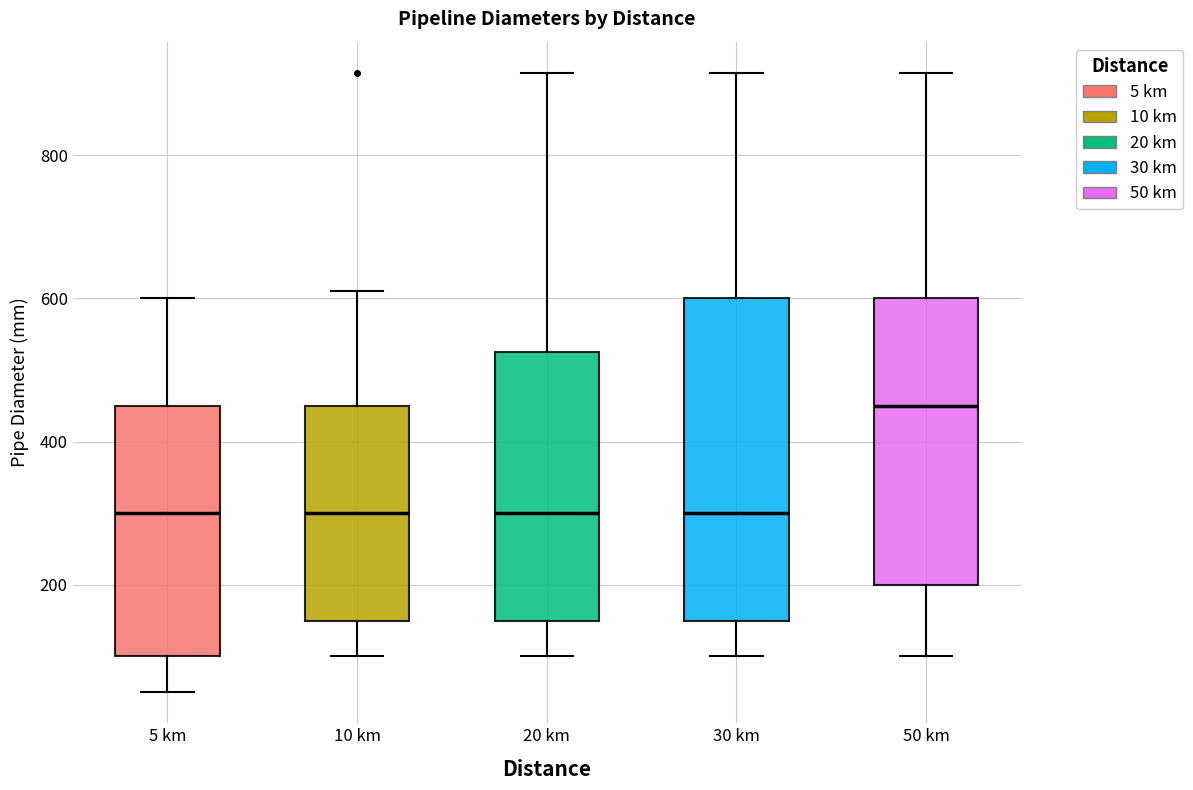

Reading left to right, transcribe this box plot: for each box, give where its median line is, the range the box spans, and where its two whiskers end, as read against the y-axis. The values are not printed on the chart, so give them approximately, as read against the axis.

5 km: median 300, box 100 to 460, whiskers 60 to 600
10 km: median 300, box 160 to 460, whiskers 100 to 620
20 km: median 300, box 160 to 520, whiskers 100 to 920
30 km: median 300, box 160 to 600, whiskers 100 to 920
50 km: median 460, box 200 to 600, whiskers 100 to 920